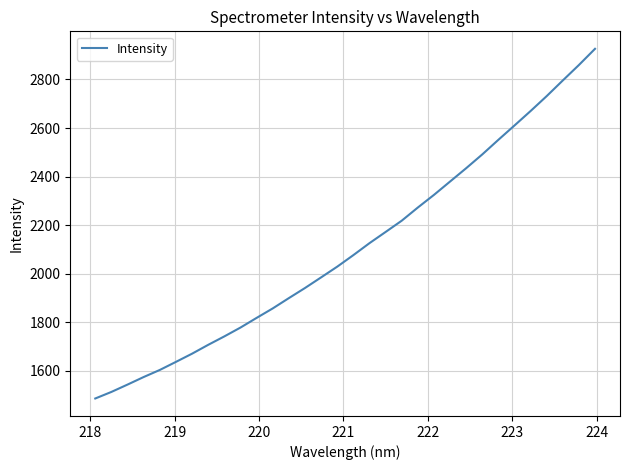

What is the difference between the maximum and minimum values?

1439.7